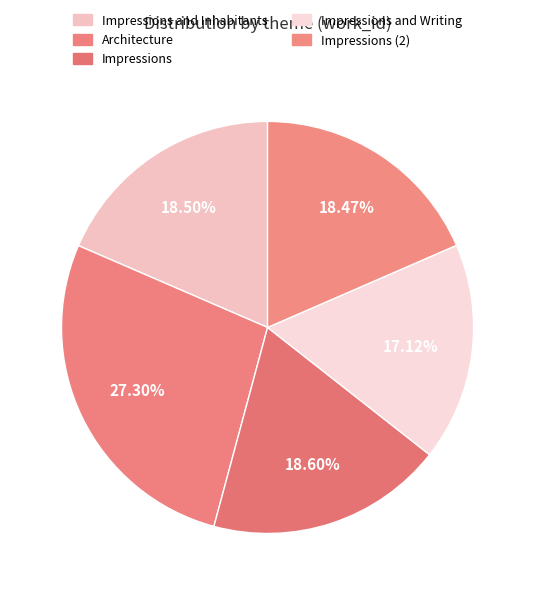

How many segments does this pie chart have?

5